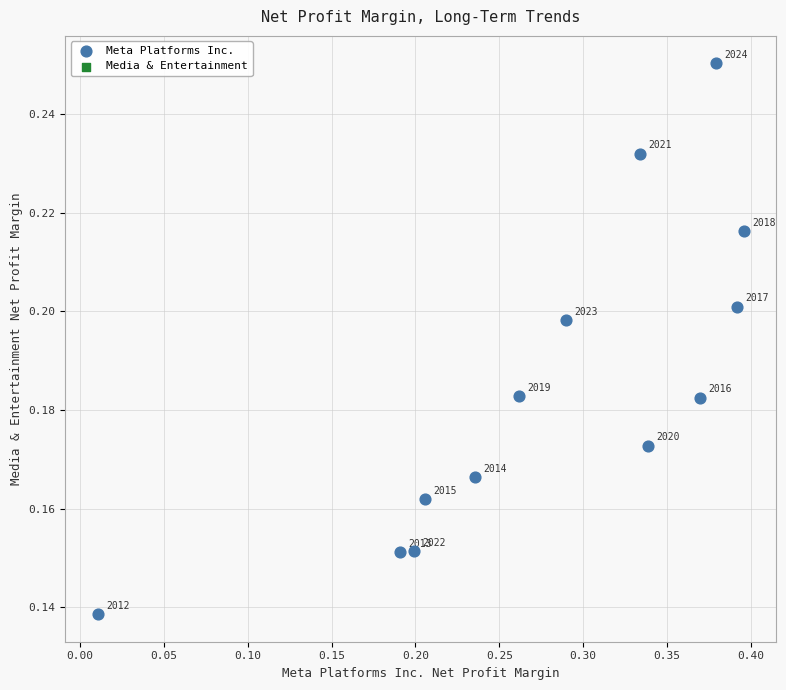

What is the range of X values (max minus min)?

0.4